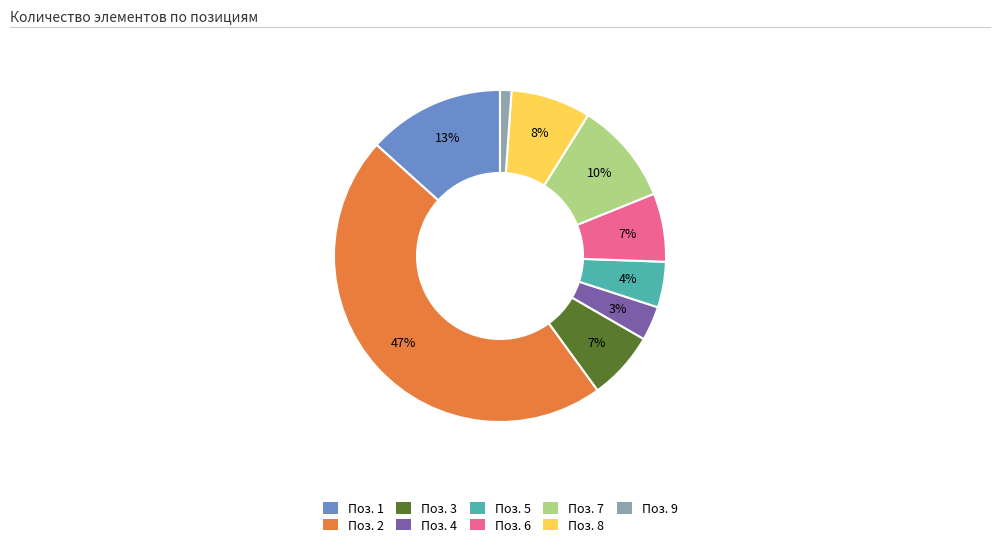

Approximately how many times larger is the value at Поз. 2 compared to Поз. 7?

4.7